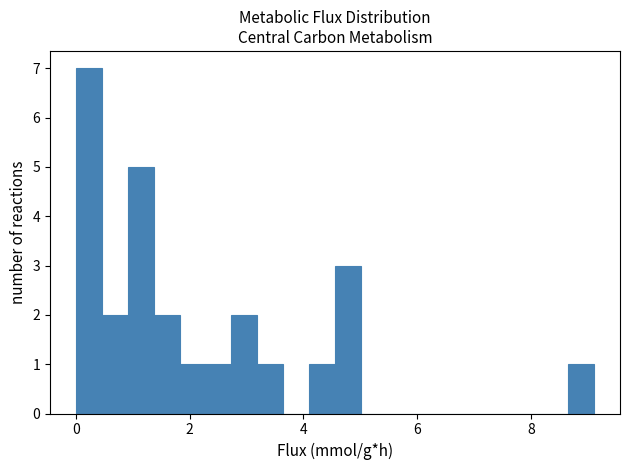

Around what value on the x-axis is the tallest bar? Give the approximate position of its centre, as read against the axis.

0.2